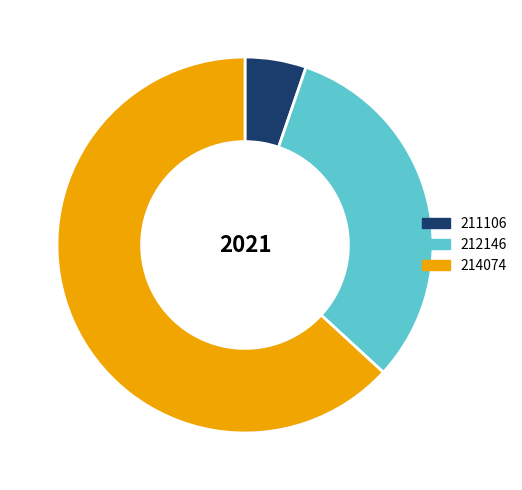

Which slice is the largest?

214074